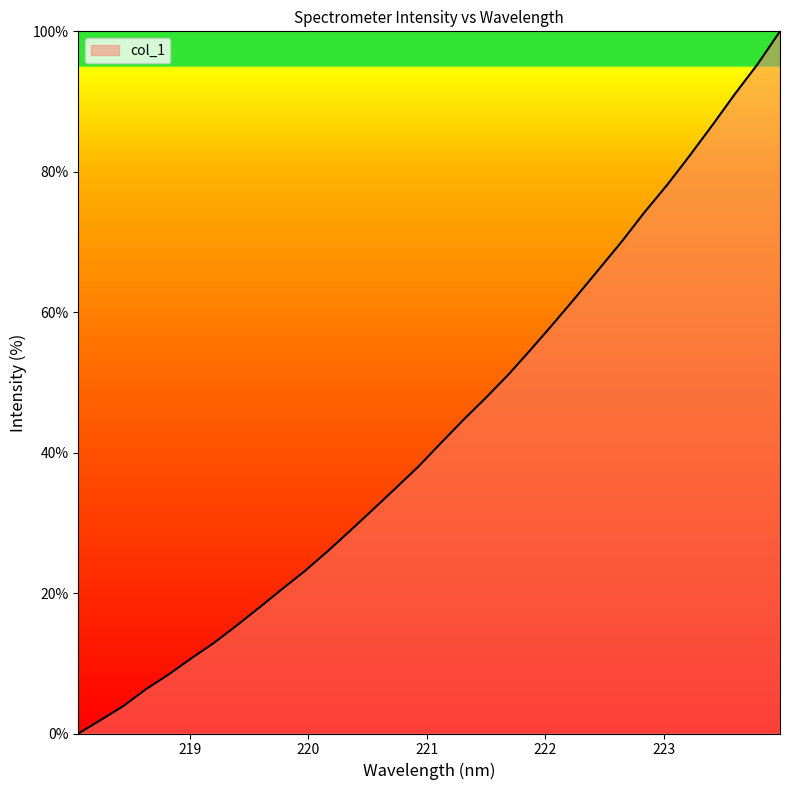

What is the maximum value shown in the chart?

100.0